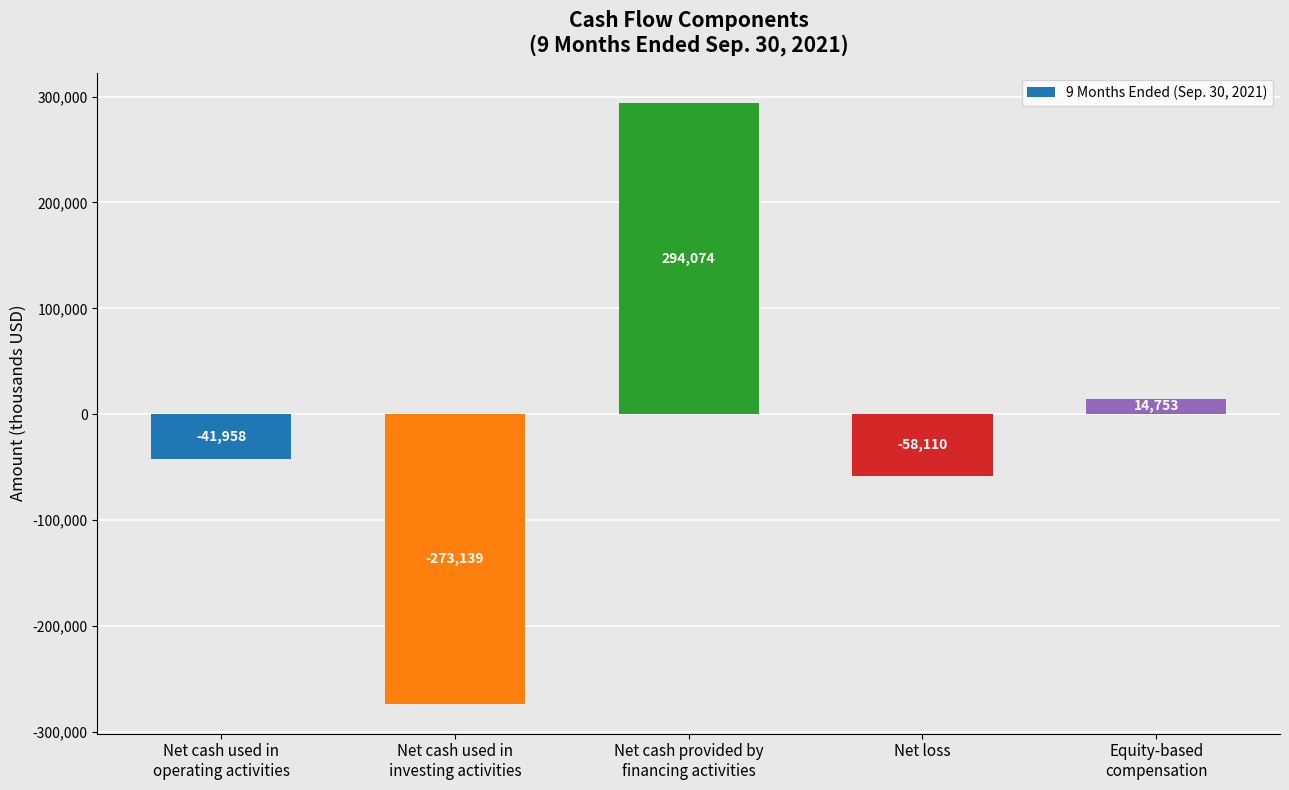

At which category does the chart reach its minimum across all series?

Net cash used in
investing activities